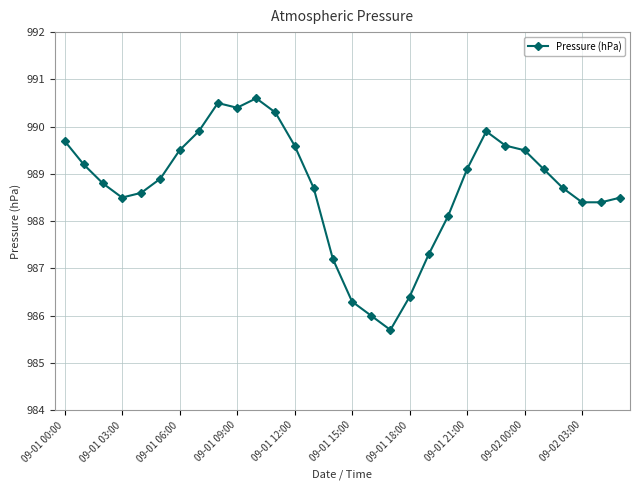

What is the difference between the second highest and minimum values?

4.8